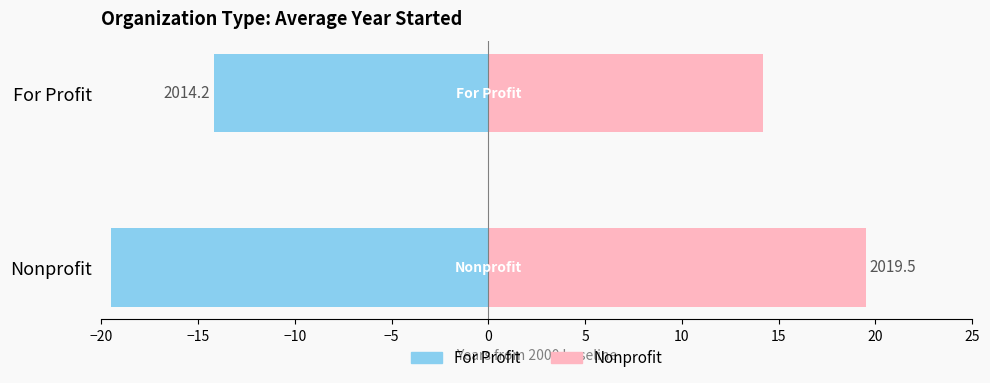

True or false: For Profit has a value of -30.3 at Nonprofit.

False